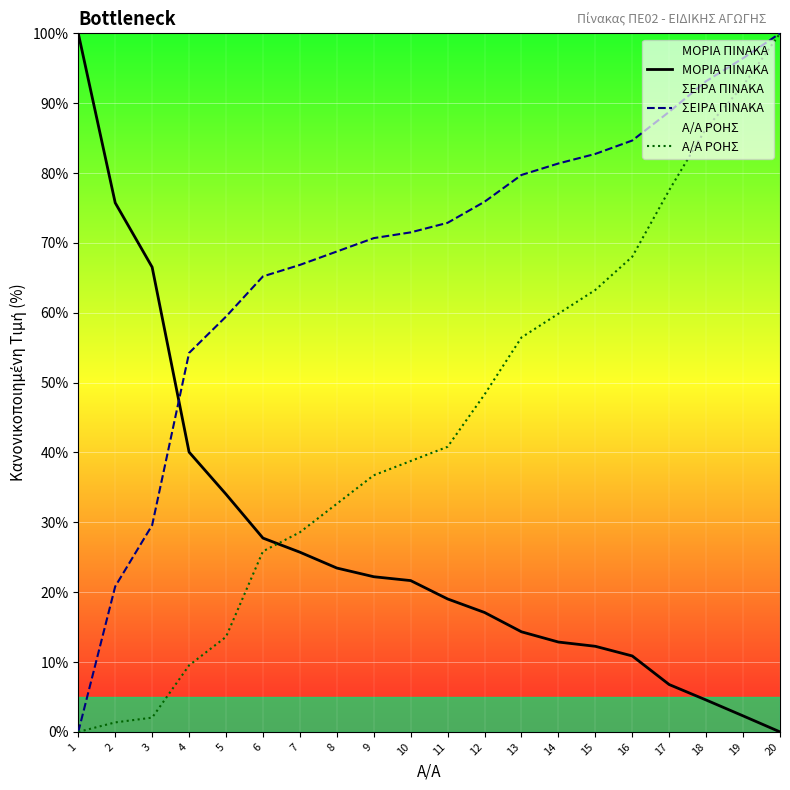

The ΣΕΙΡΑ ΠΙΝΑΚΑ series shows 111.3 at 8. True or false?

False